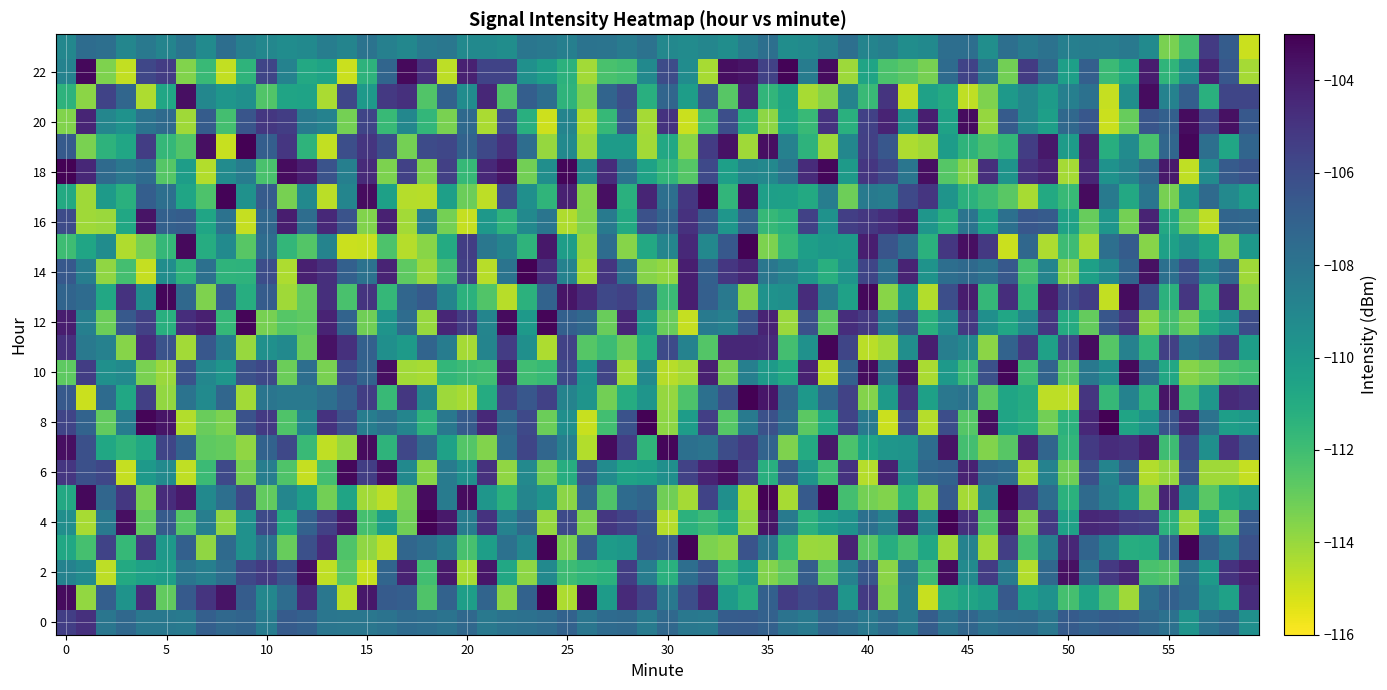

The value of 0 at 58 is -182.9. True or false?

False